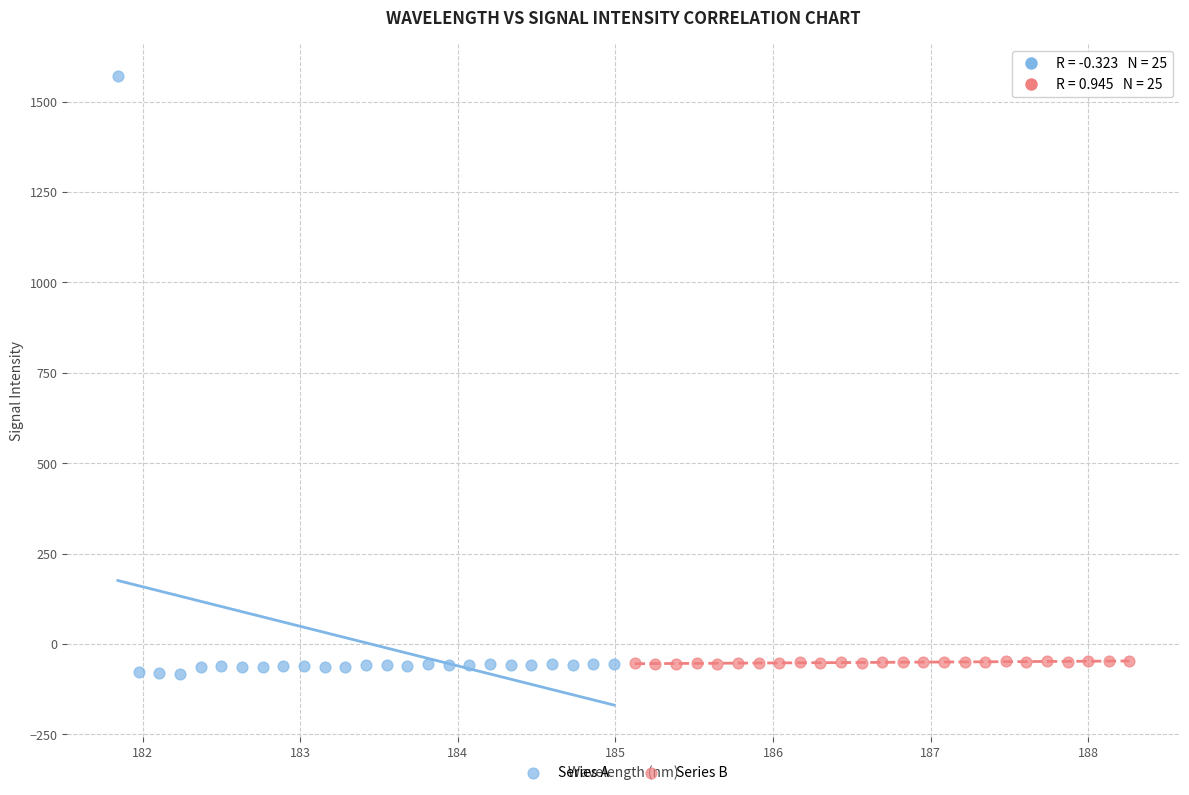

Which series has the largest Y range (max minus min)?

Series A